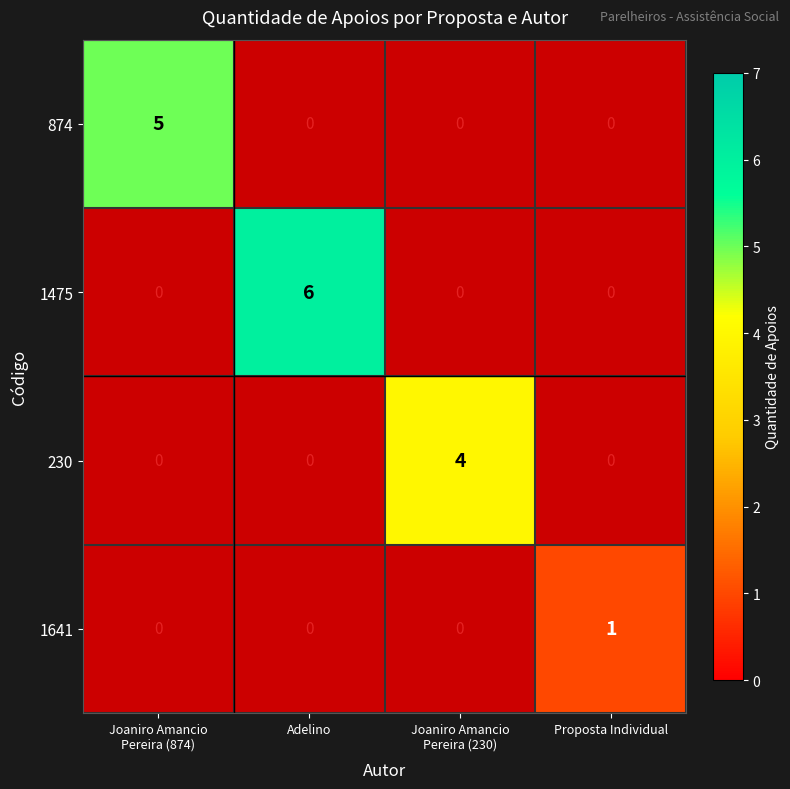

Between Proposta Individual and Adelino, which is larger?

Adelino